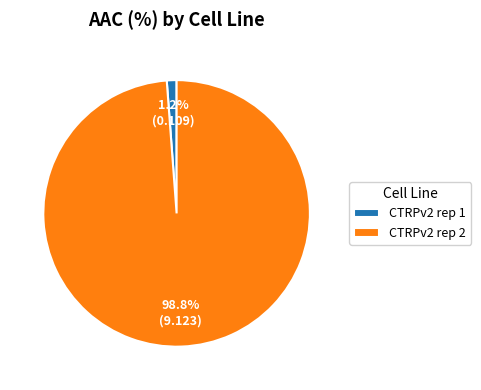

How many slices are in this pie chart?

2